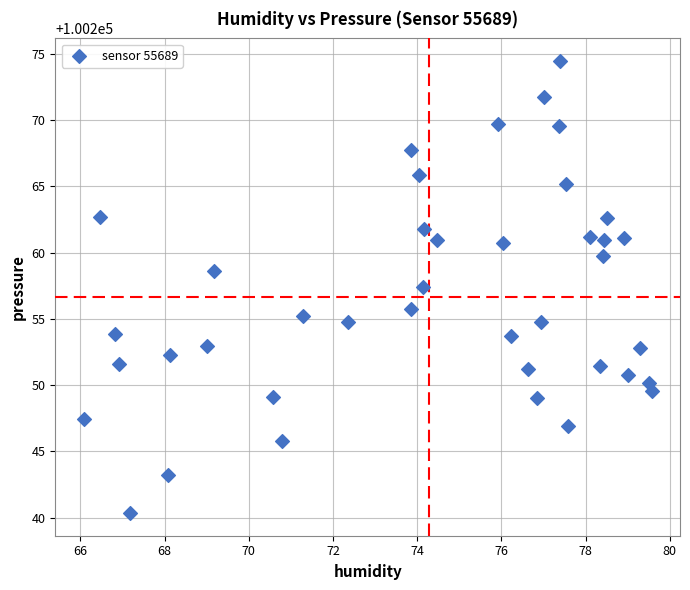

What is the range of X values (max minus min)?

13.5